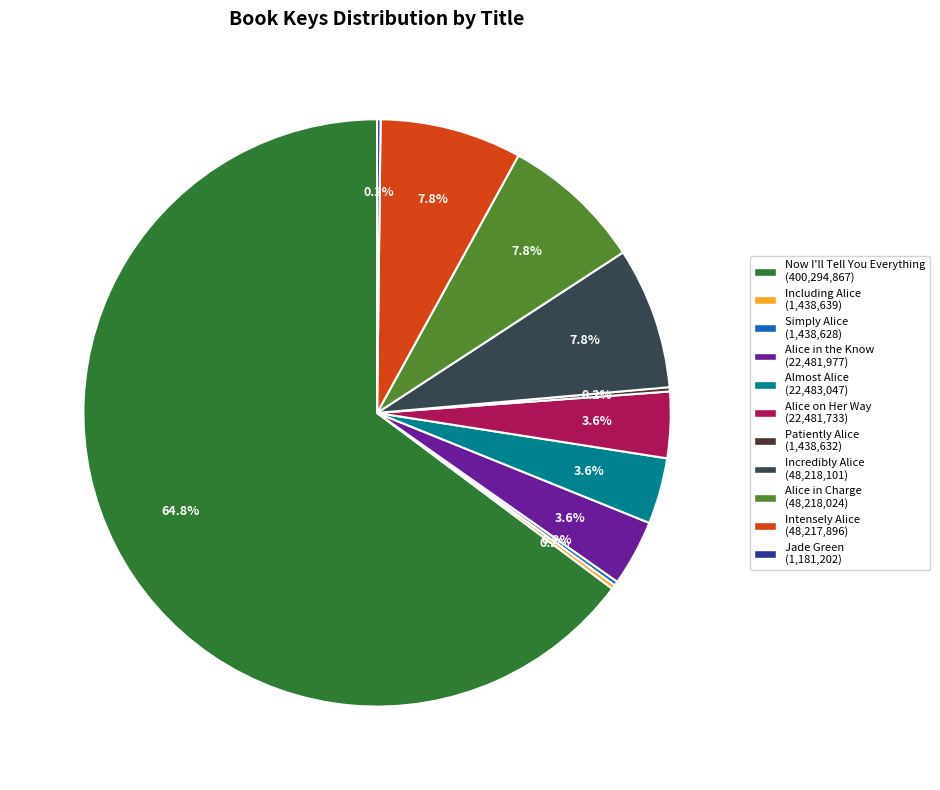

What percentage is NOT represented by Incredibly Alice?

92.2%